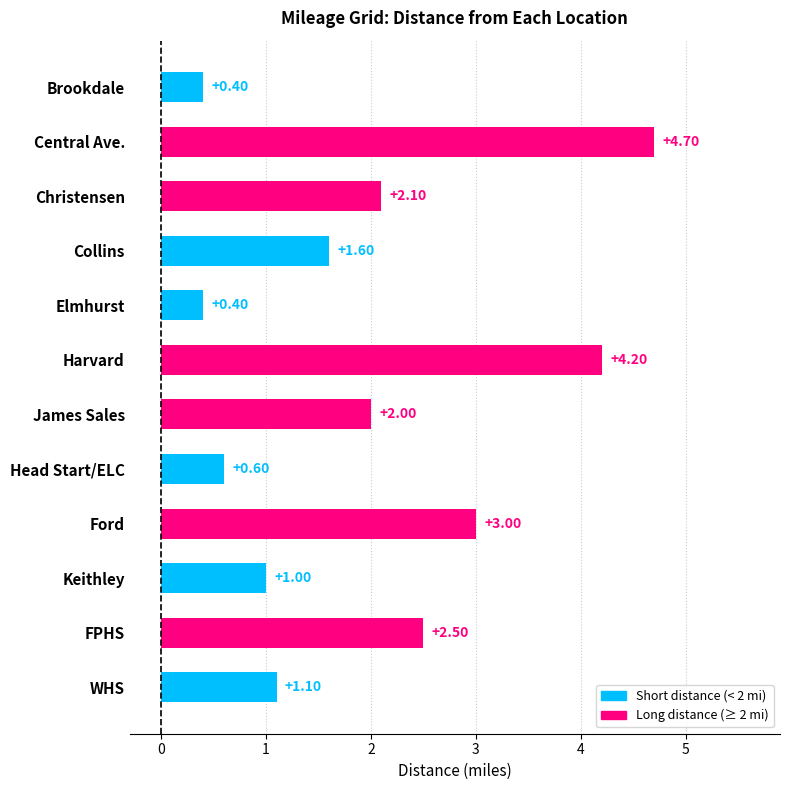

At which label is the value closest to 2?

James Sales